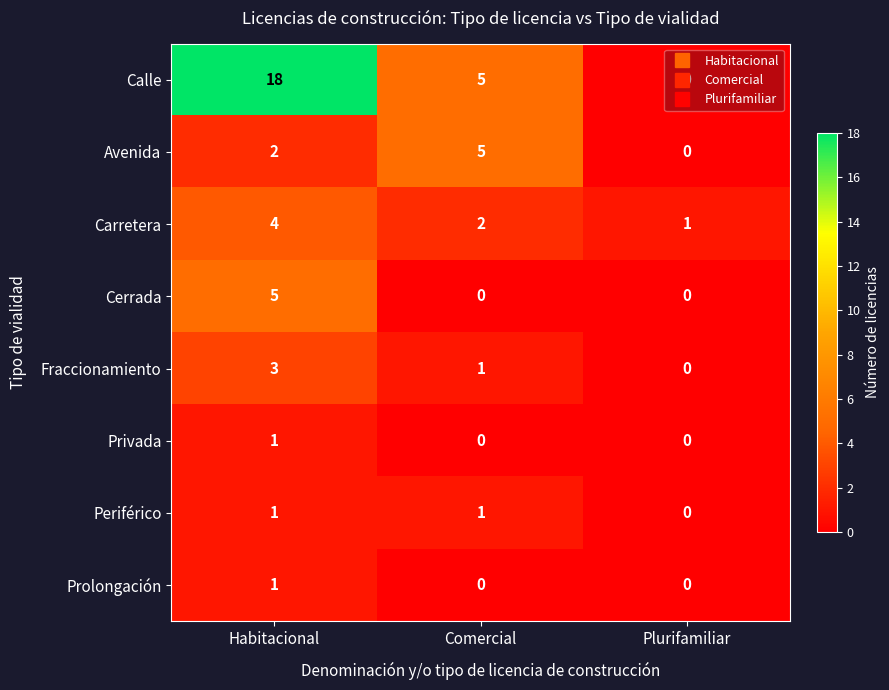

The Periférico series shows 0 at Plurifamiliar. True or false?

True